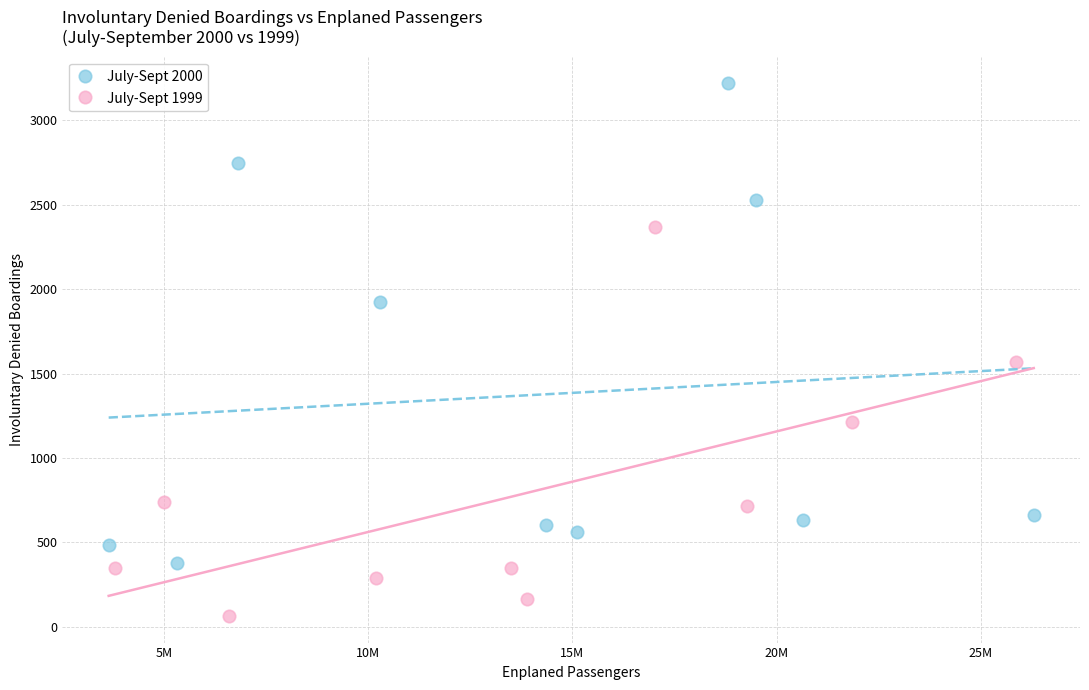

Which series has the widest spread of Y values?

July-Sept 2000